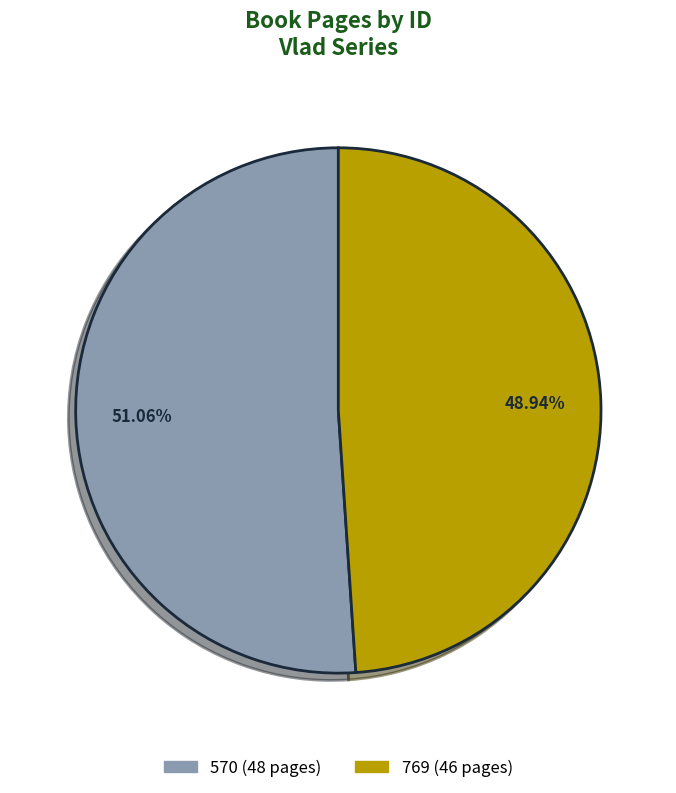

To the nearest percent, what is the combined percentage of 570 and 769?

100%